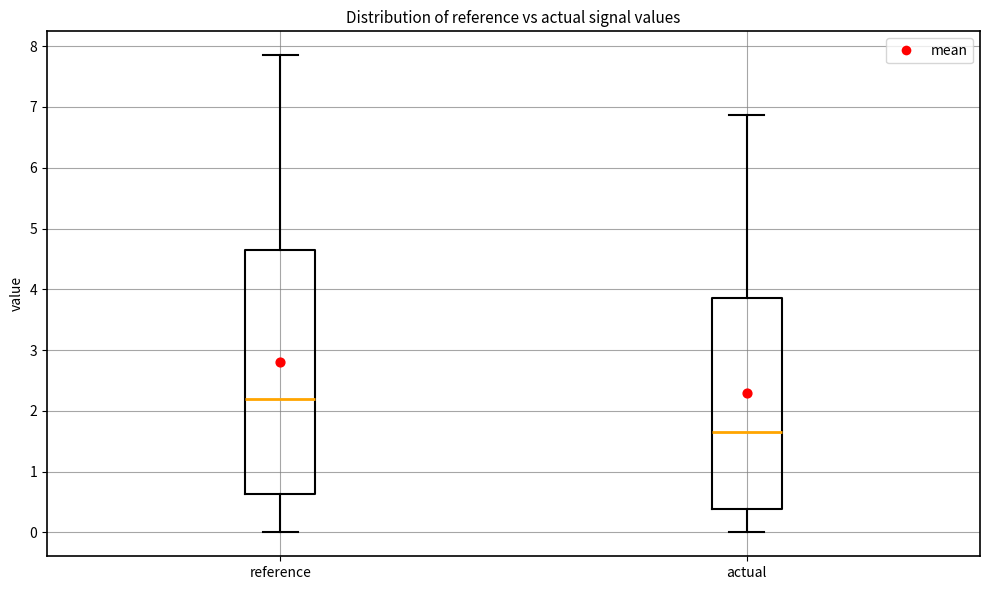

Reading left to right, read every box against the y-axis: the position of its median line, the range the box covers, and the ends of its whiskers. The values are not printed on the chart, so give them approximately, as read against the axis.

reference: median 2.2, box 0.6 to 4.7, whiskers 0.0 to 7.9
actual: median 1.6, box 0.4 to 3.9, whiskers 0.0 to 6.9